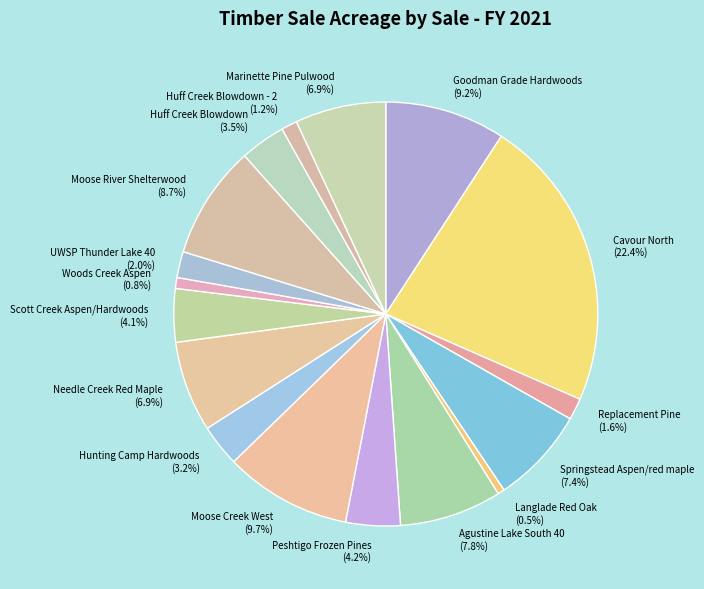

Between Hunting Camp Hardwoods and Marinette Pine Pulwood, which is larger?

Marinette Pine Pulwood